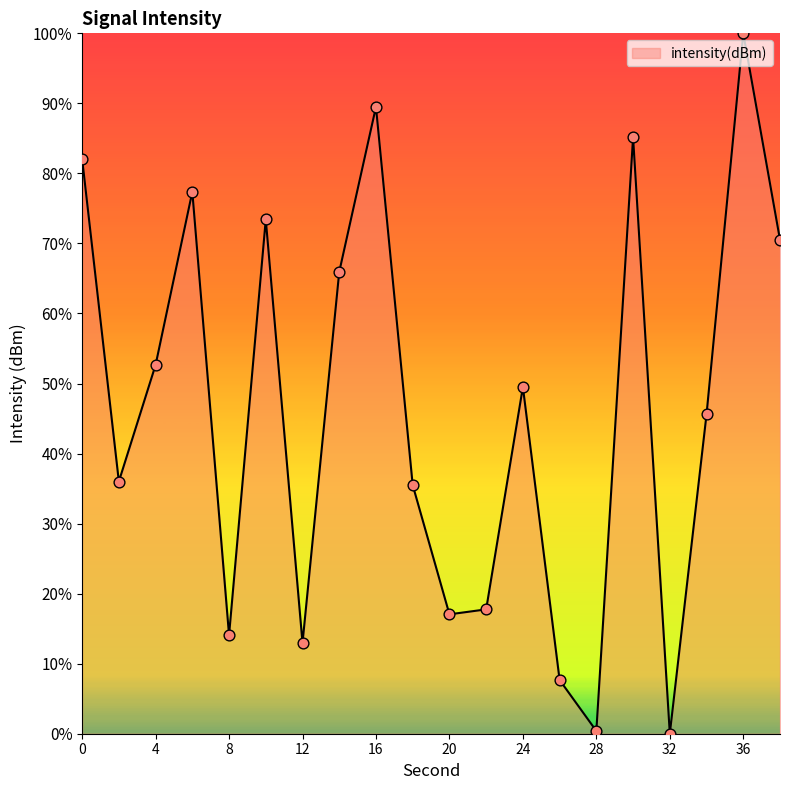

What is the greatest value displayed?

100.0